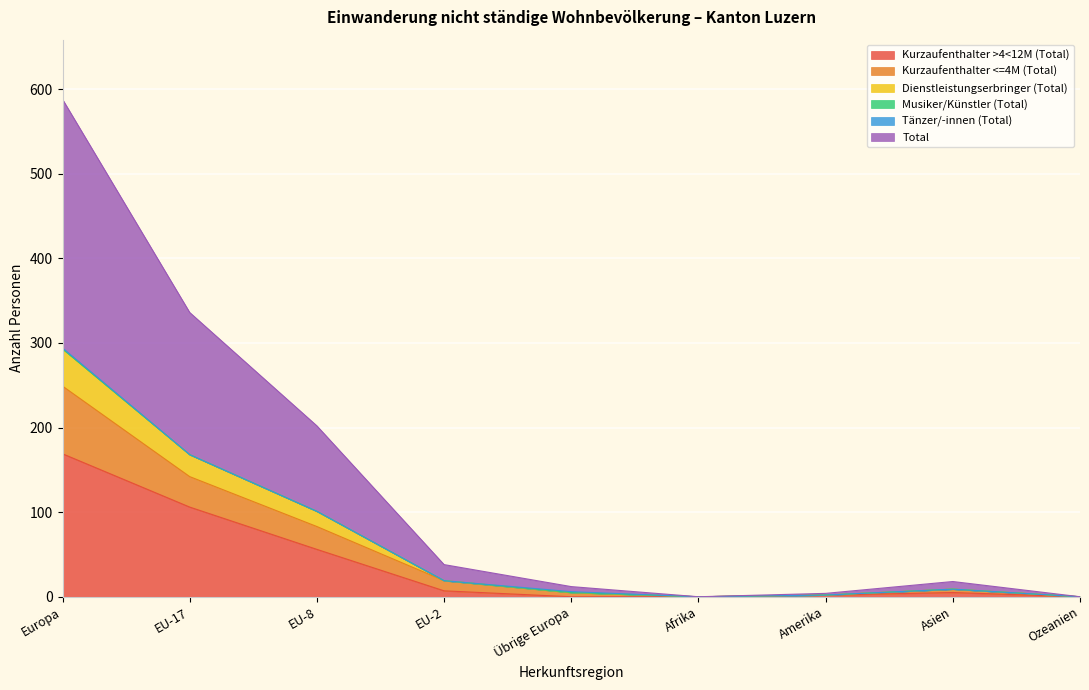

What is the label of the 2nd point from the left?

EU-17